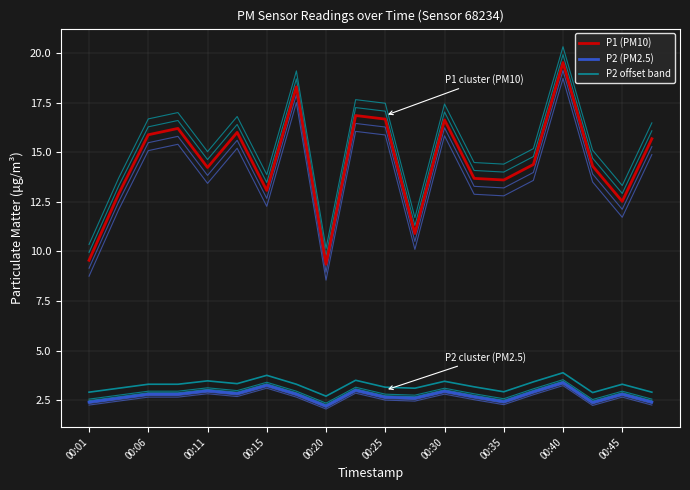

Is the value of P2 (PM2.5) at 00:15 greater than the value of P1 (PM10) at 00:30?

No